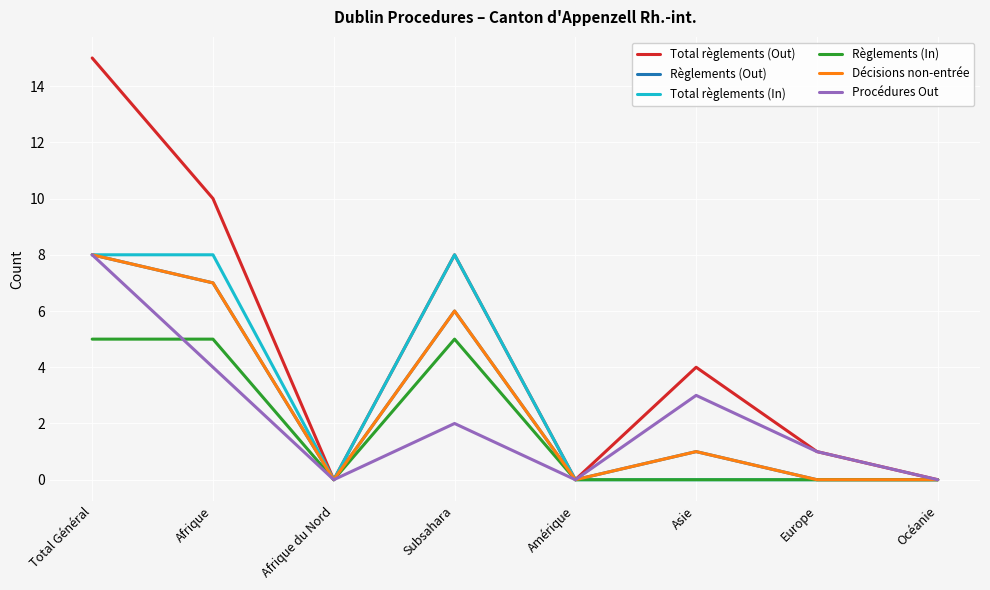

The Règlements (In) series shows 3 at Europe. True or false?

False